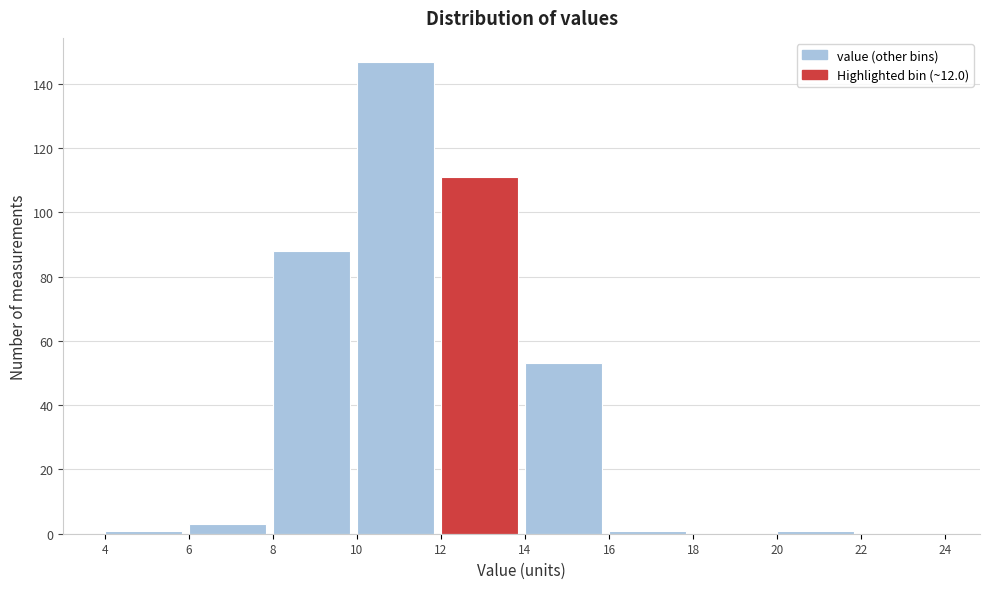

Reading left to right, list every bar in this chart as the range it spans on the x-axis followed by its height. The values are not printed on the chart, so give them approximately, as read against the axis.

4 to 6: under 2
6 to 8: 4
8 to 10: 88
10 to 12: 148
12 to 14: 112
14 to 16: 54
16 to 18: under 2
18 to 20: 0
20 to 22: under 2
22 to 24: 0